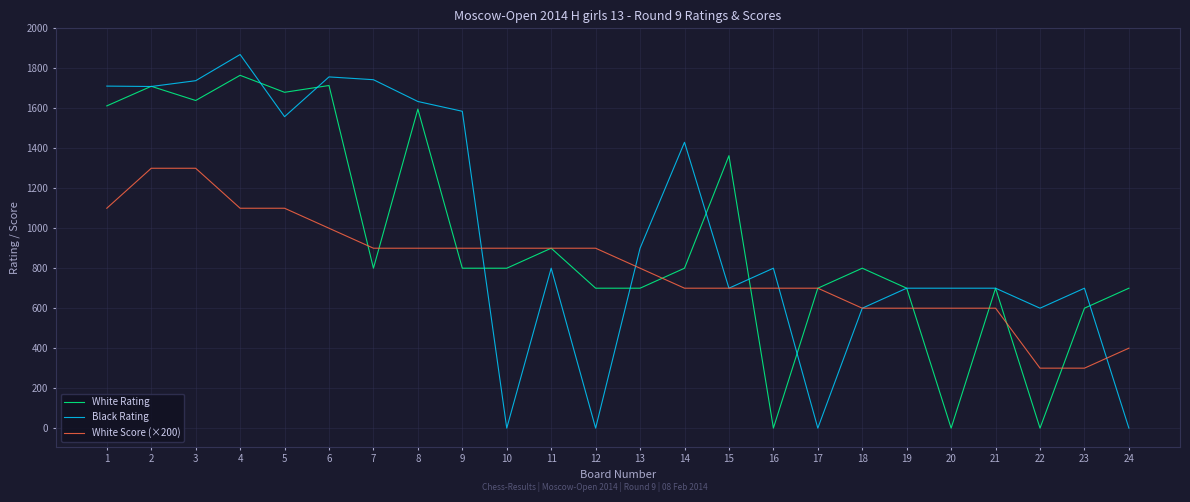

Between 7 and 16, which series saw the biggest shift?

Black Rating